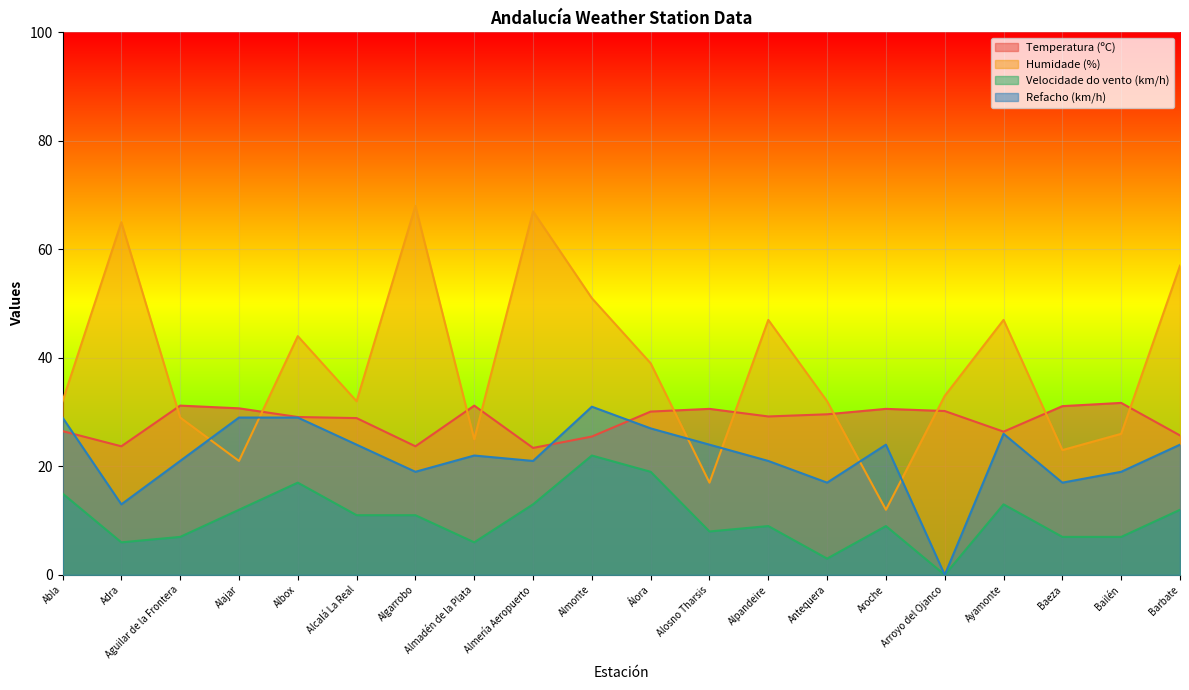

Which series has the largest range (max minus min)?

Humidade (%)